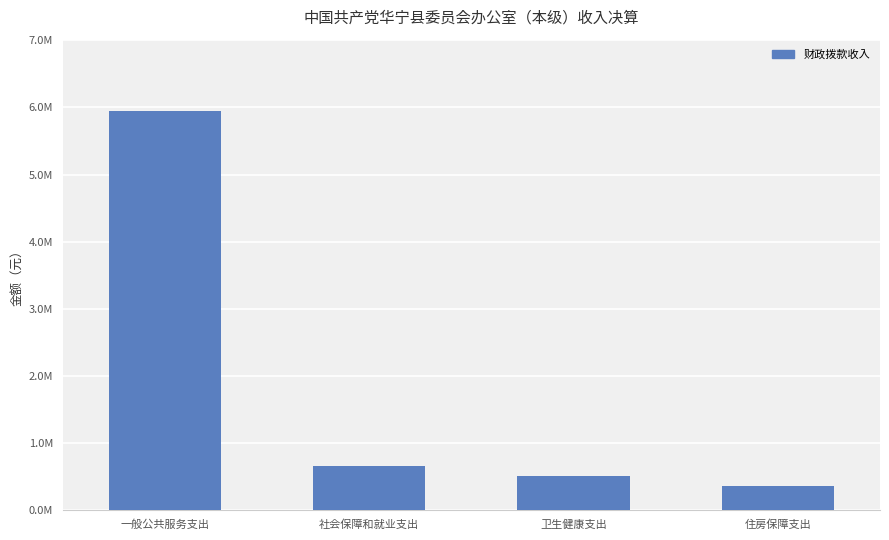

True or false: the data shows 5941841.0 at 一般公共服务支出.

True